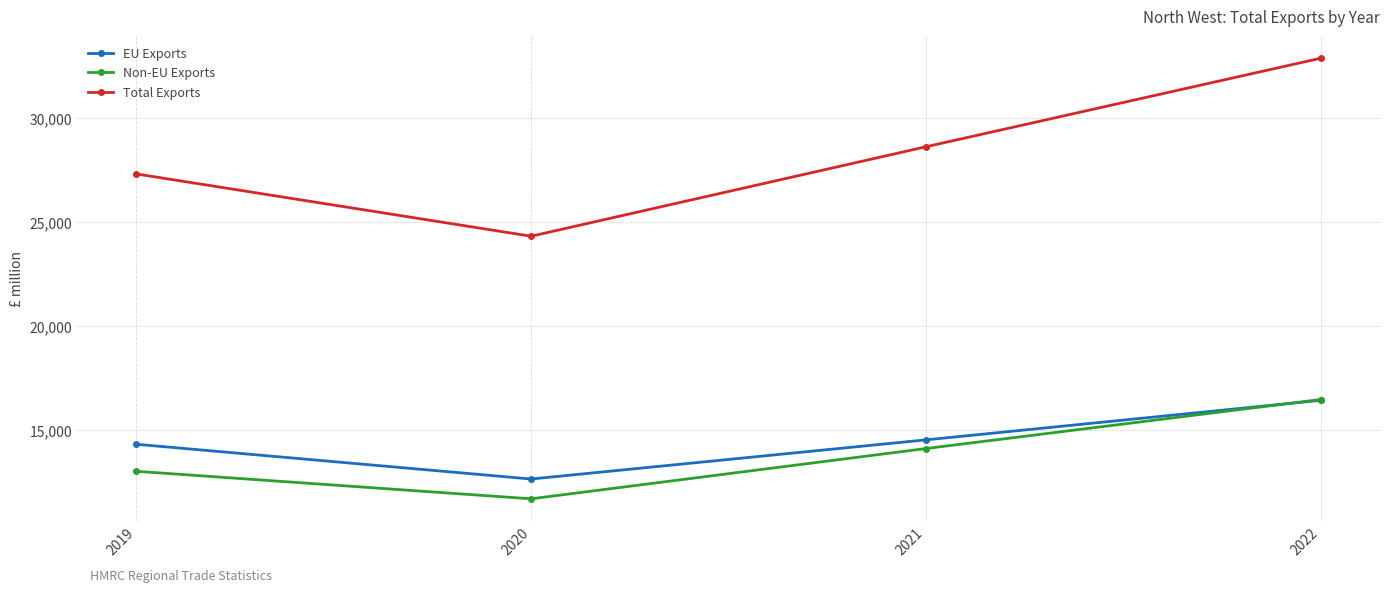

How many lines are shown in the chart?

3